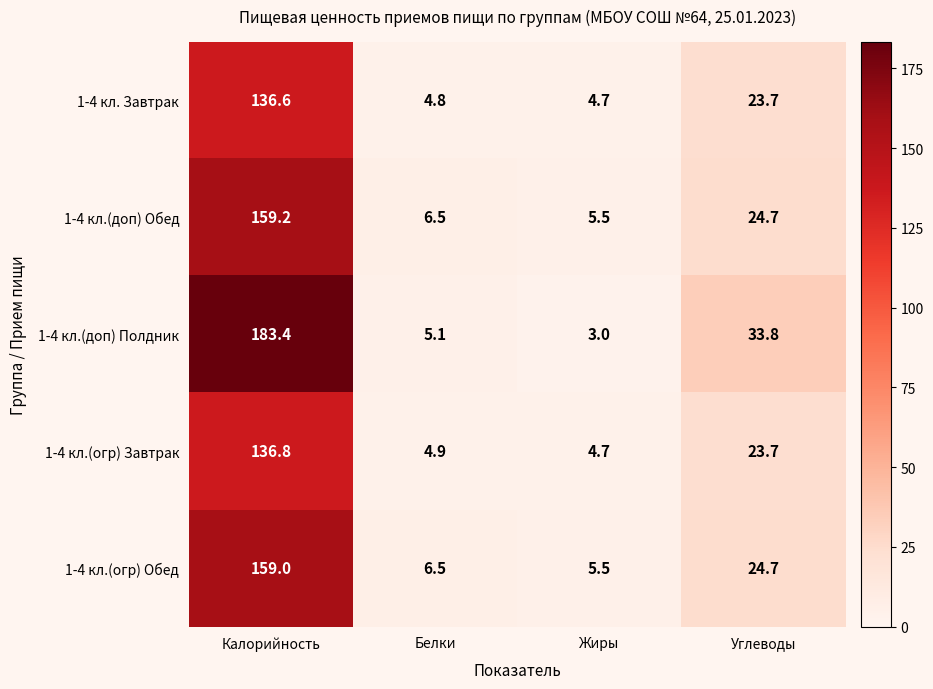

How many data points does each series have?

4